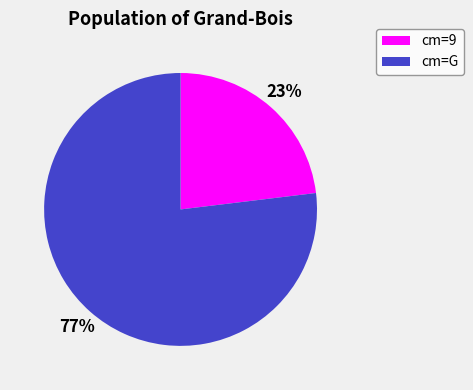

Which slice represents more than half of the pie?

cm=G